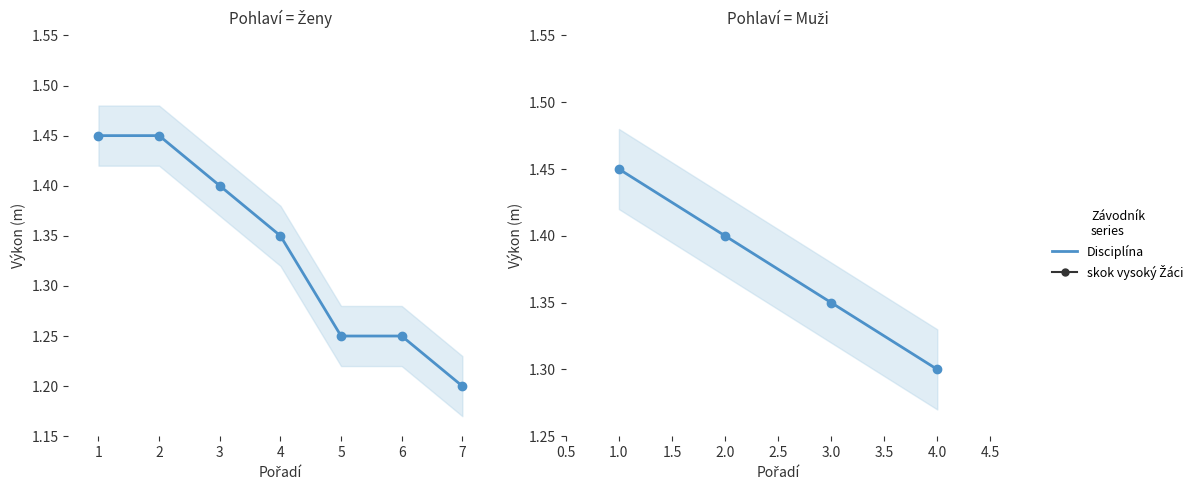

The chart shows a value of 1.8 at 4.0. True or false?

False